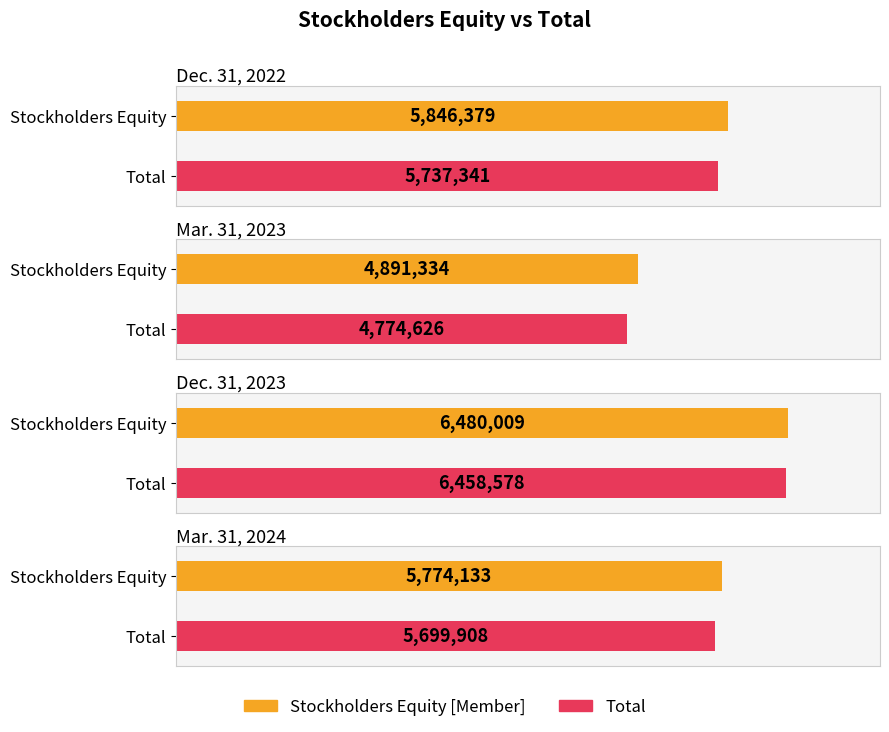

How many data points does each series have?

4